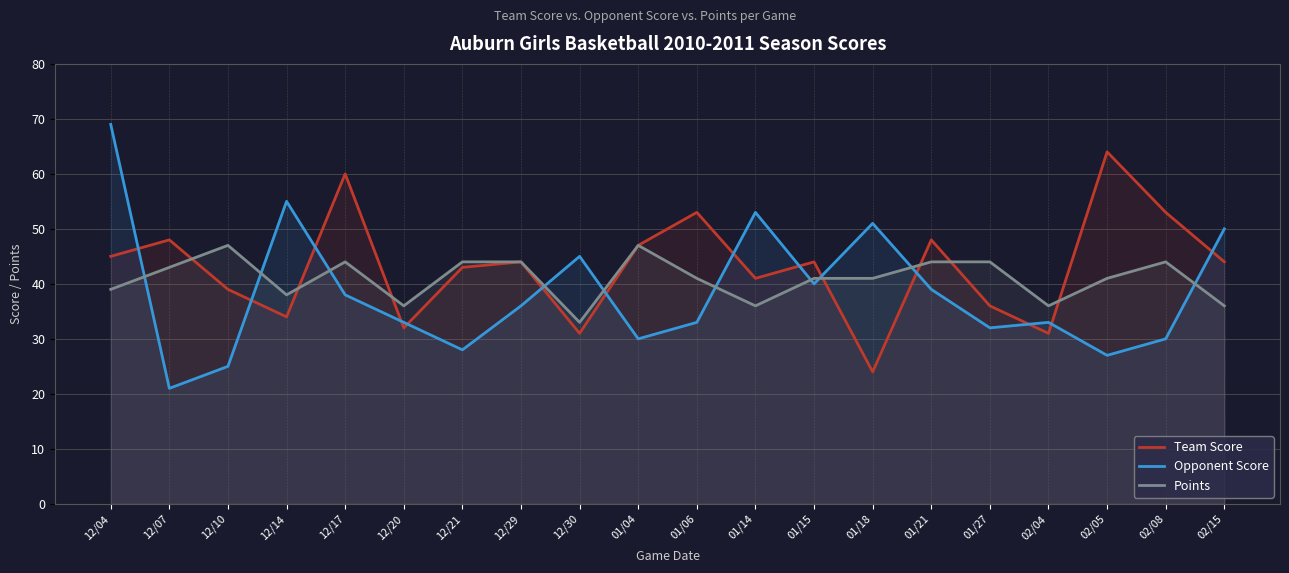

Which category has the highest value in the Team Score series?

02/05